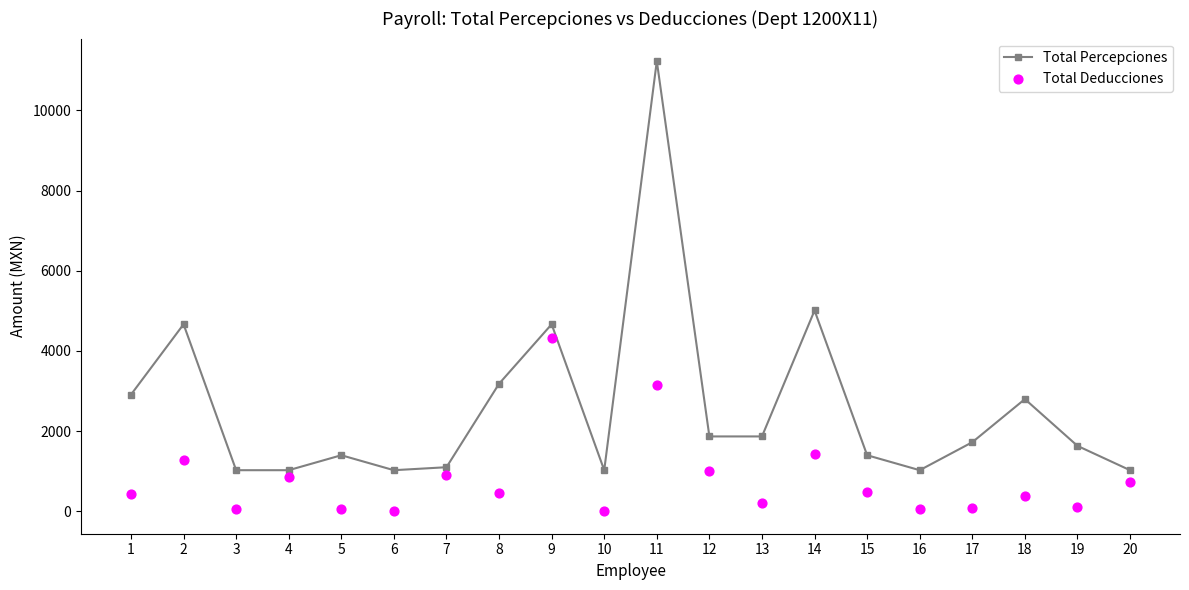

At which category is the sum across all series the highest?

11